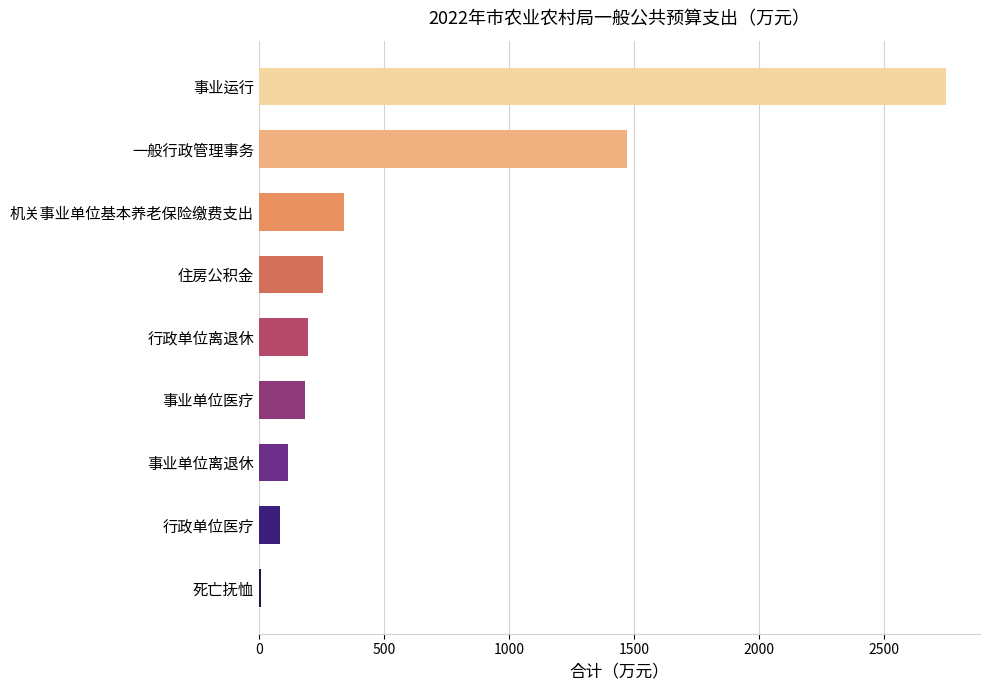

Is it true that the value at 事业运行 is 2747.2?

True